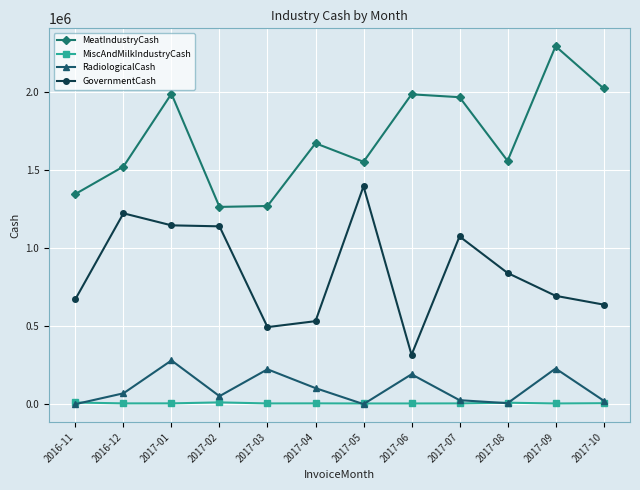

At 2017-01, list the series in order from smallest to largest.

MiscAndMilkIndustryCash, RadiologicalCash, GovernmentCash, MeatIndustryCash